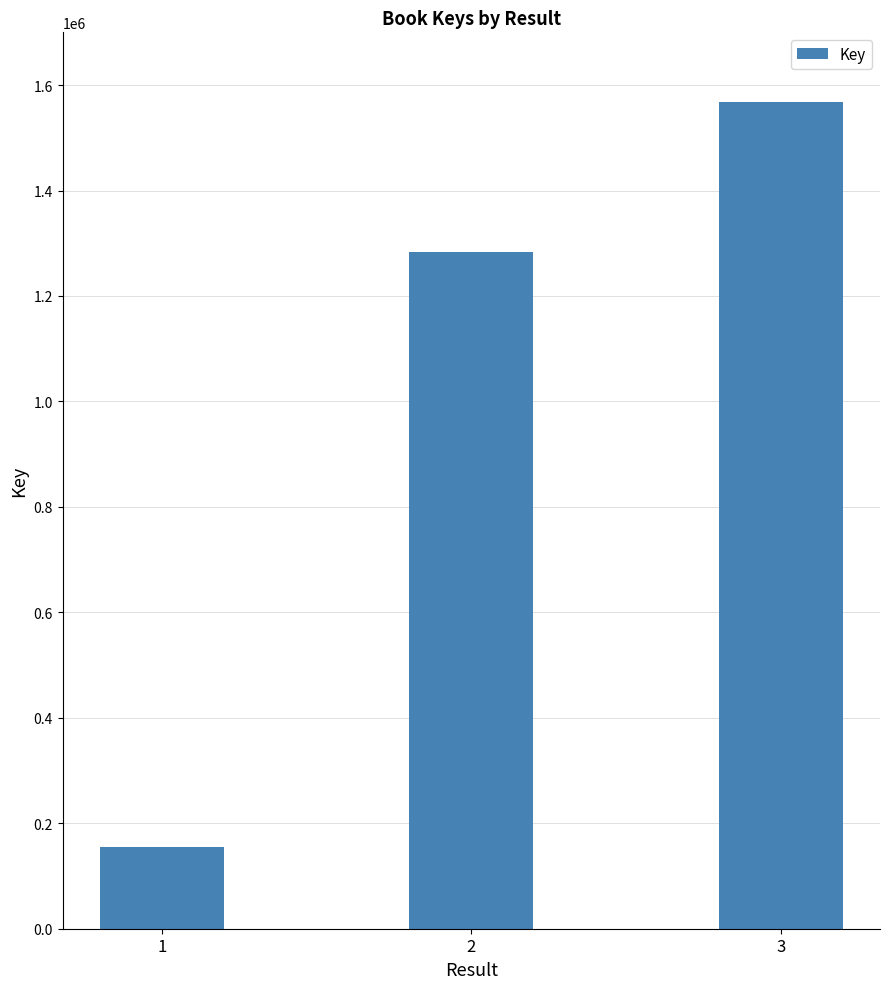

List the labels in order of value, smallest first.

1, 2, 3